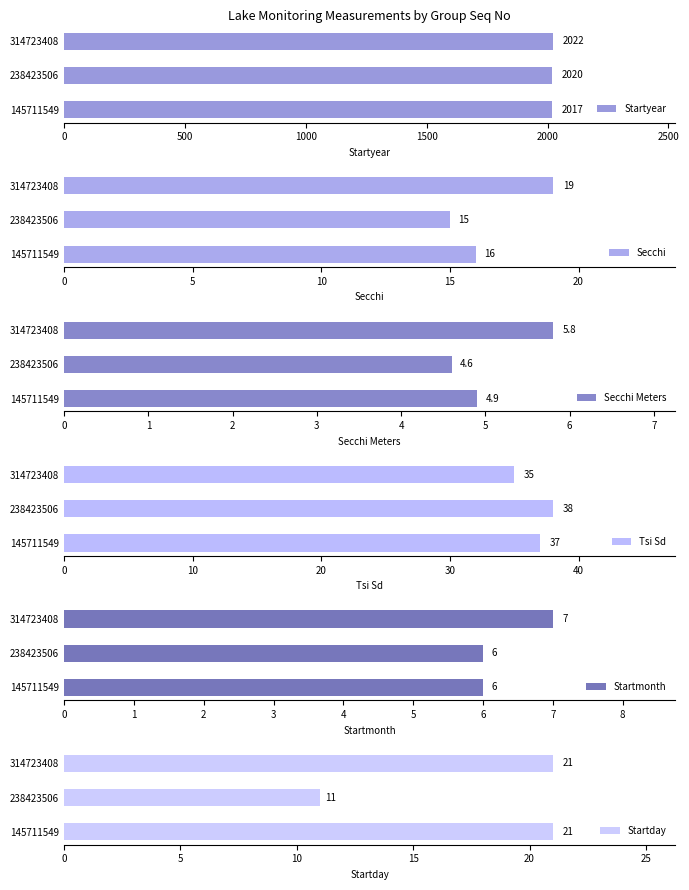

What is the difference between the highest and lowest values at 0?

2012.1